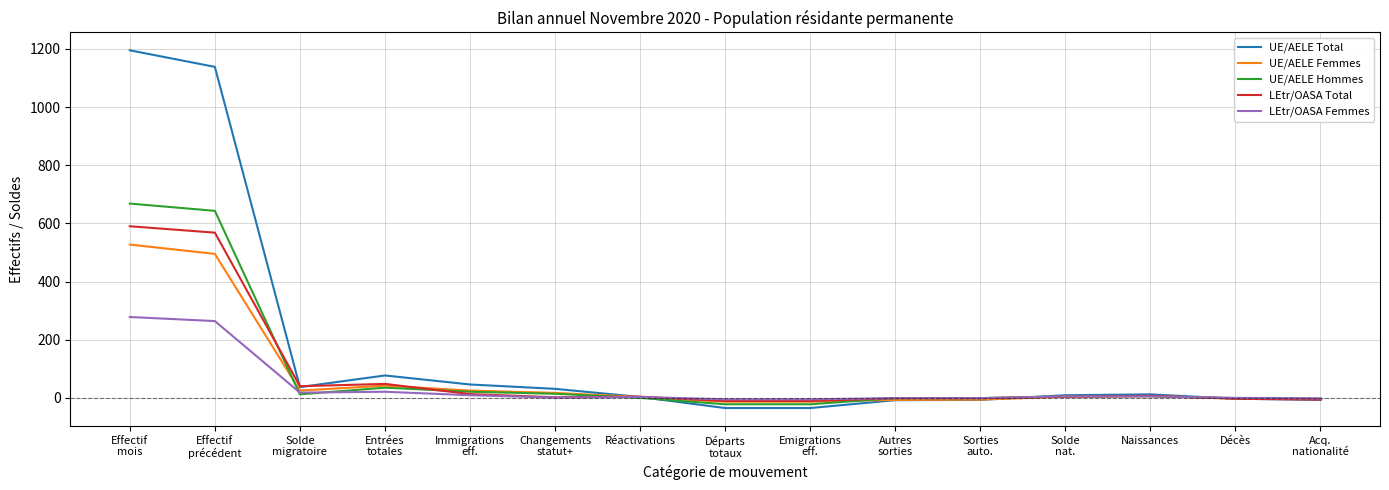

What is the maximum value for UE/AELE Hommes?

668